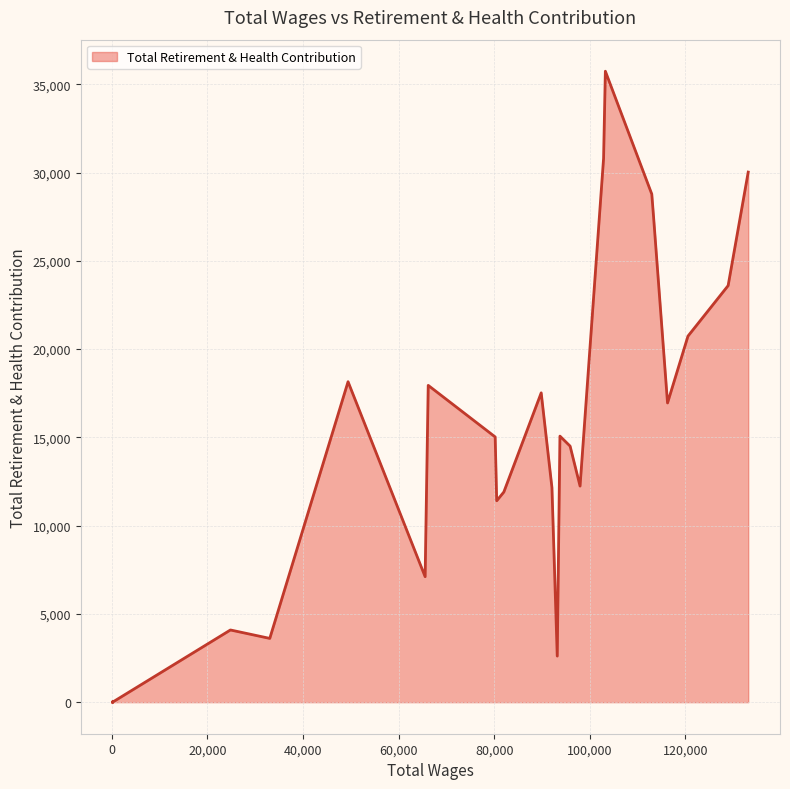

How many values exceed 14505?

13